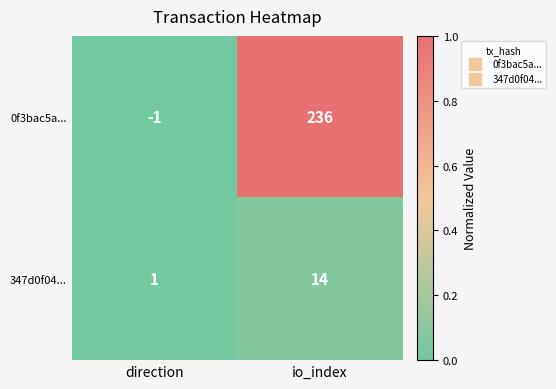

Reading left to right, what are all the values shown in this chart?

0f3bac5a...: -1	236
347d0f04...: 1	14